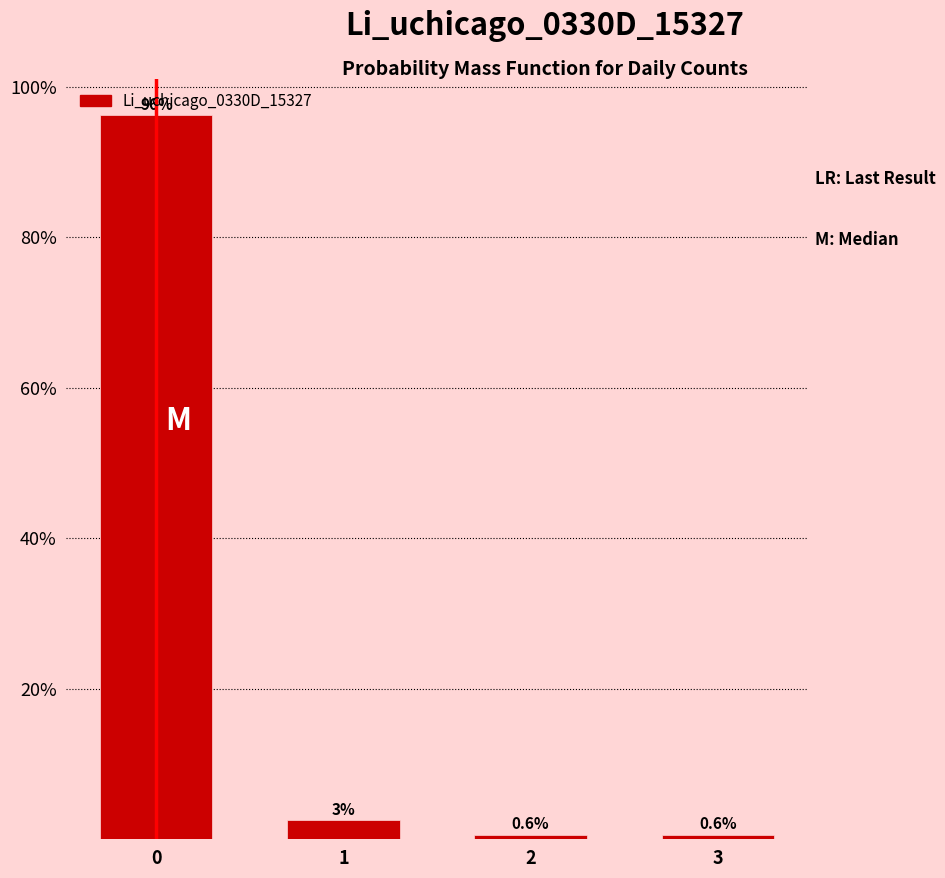

True or false: the data shows 0.6 at 2.

True